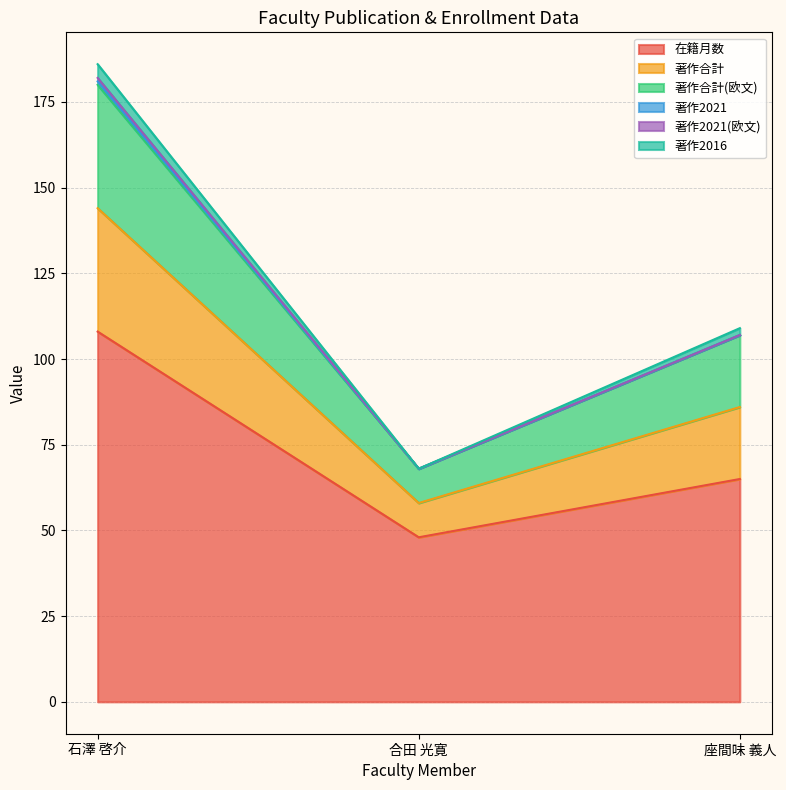

At which label does 著作2016 first exceed 107?

石澤 啓介